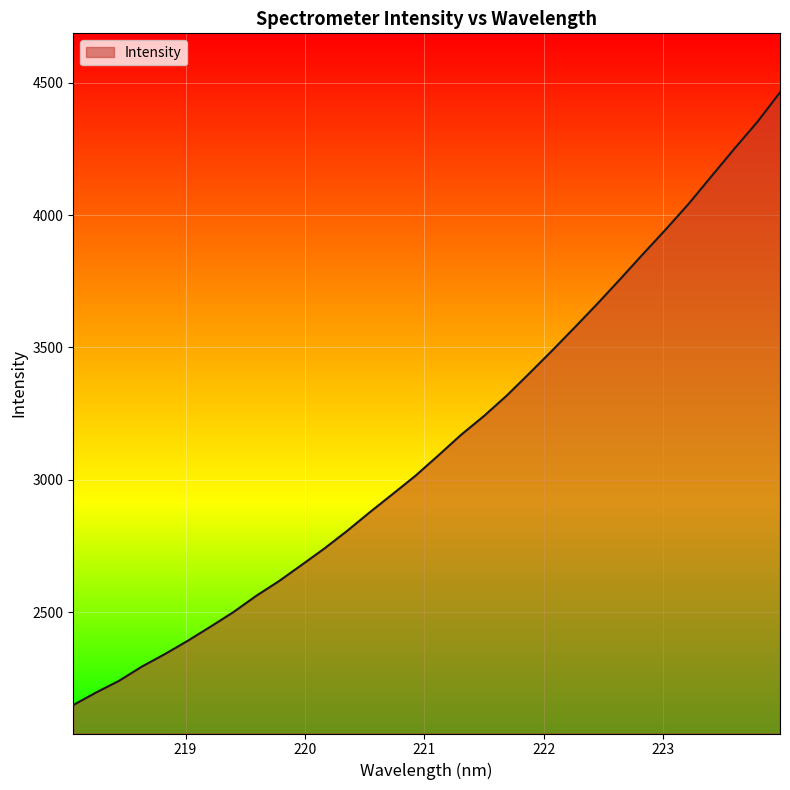

What is the smallest value displayed?

2149.9